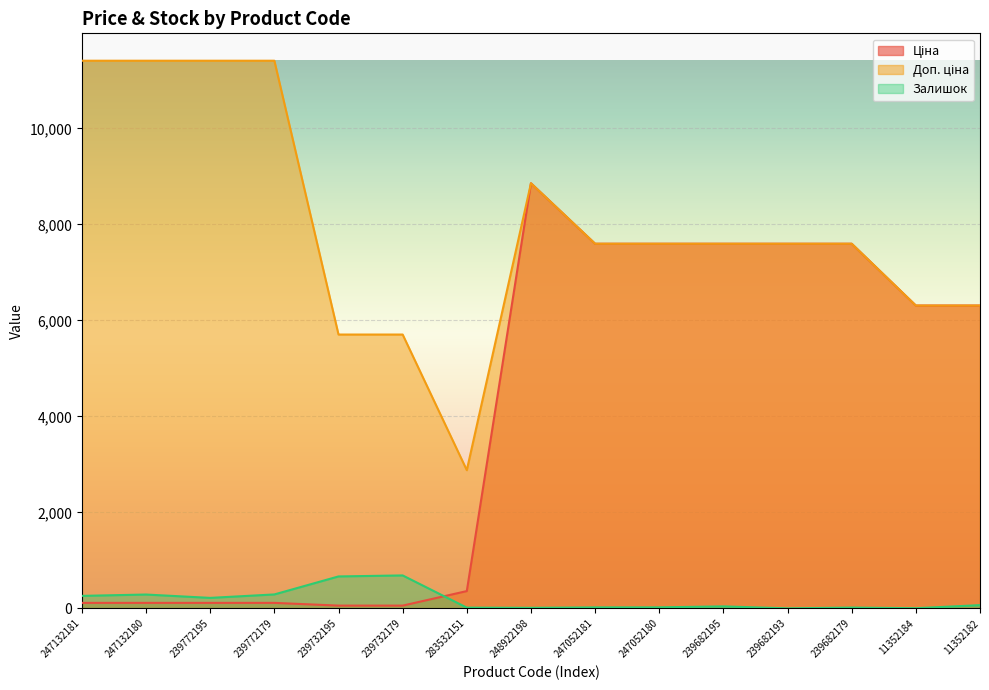

True or false: Доп. ціна and Ціна cross at least once.

False